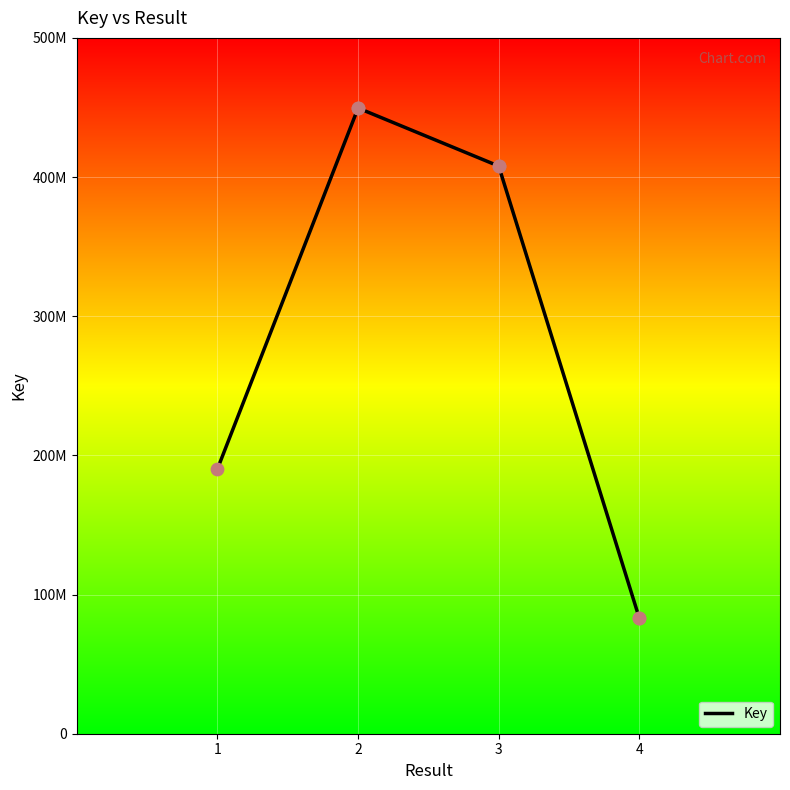

What is the change in value from 2 to 4?

-366665705